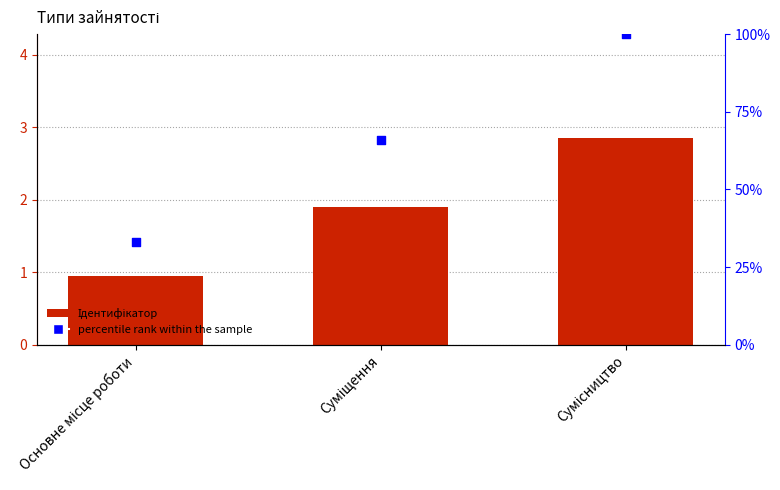

At how many categories does at least one series exceed 54?

2